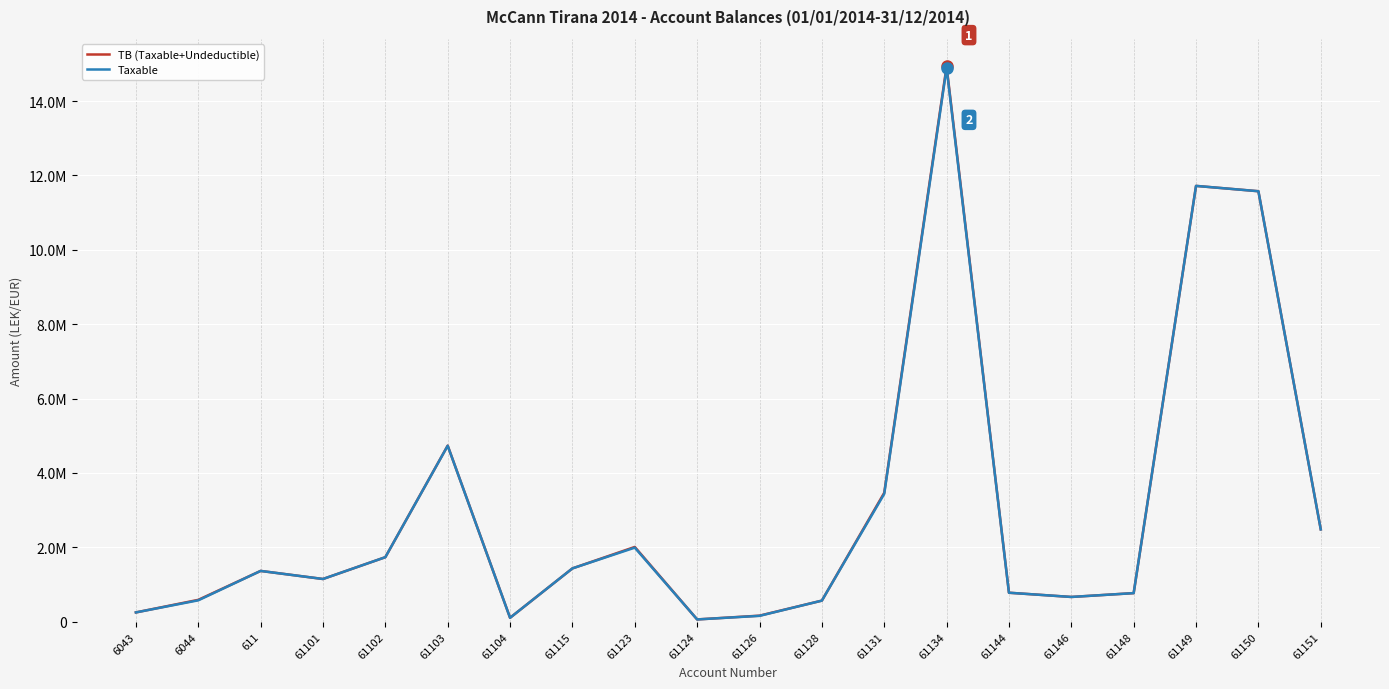

Is this an area chart (filled region under the line)?

No